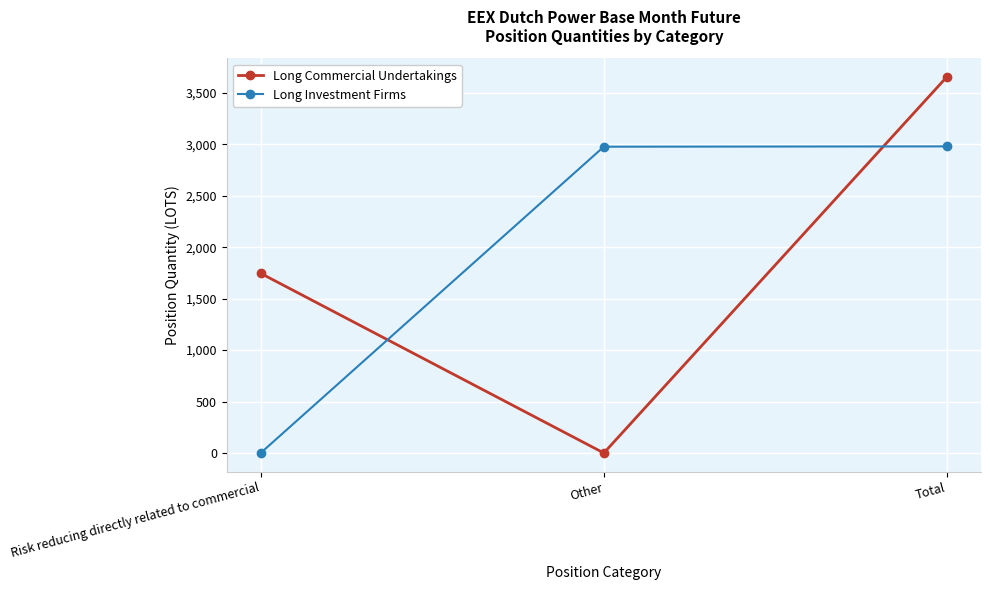

How many values in Long Commercial Undertakings are above zero?

2